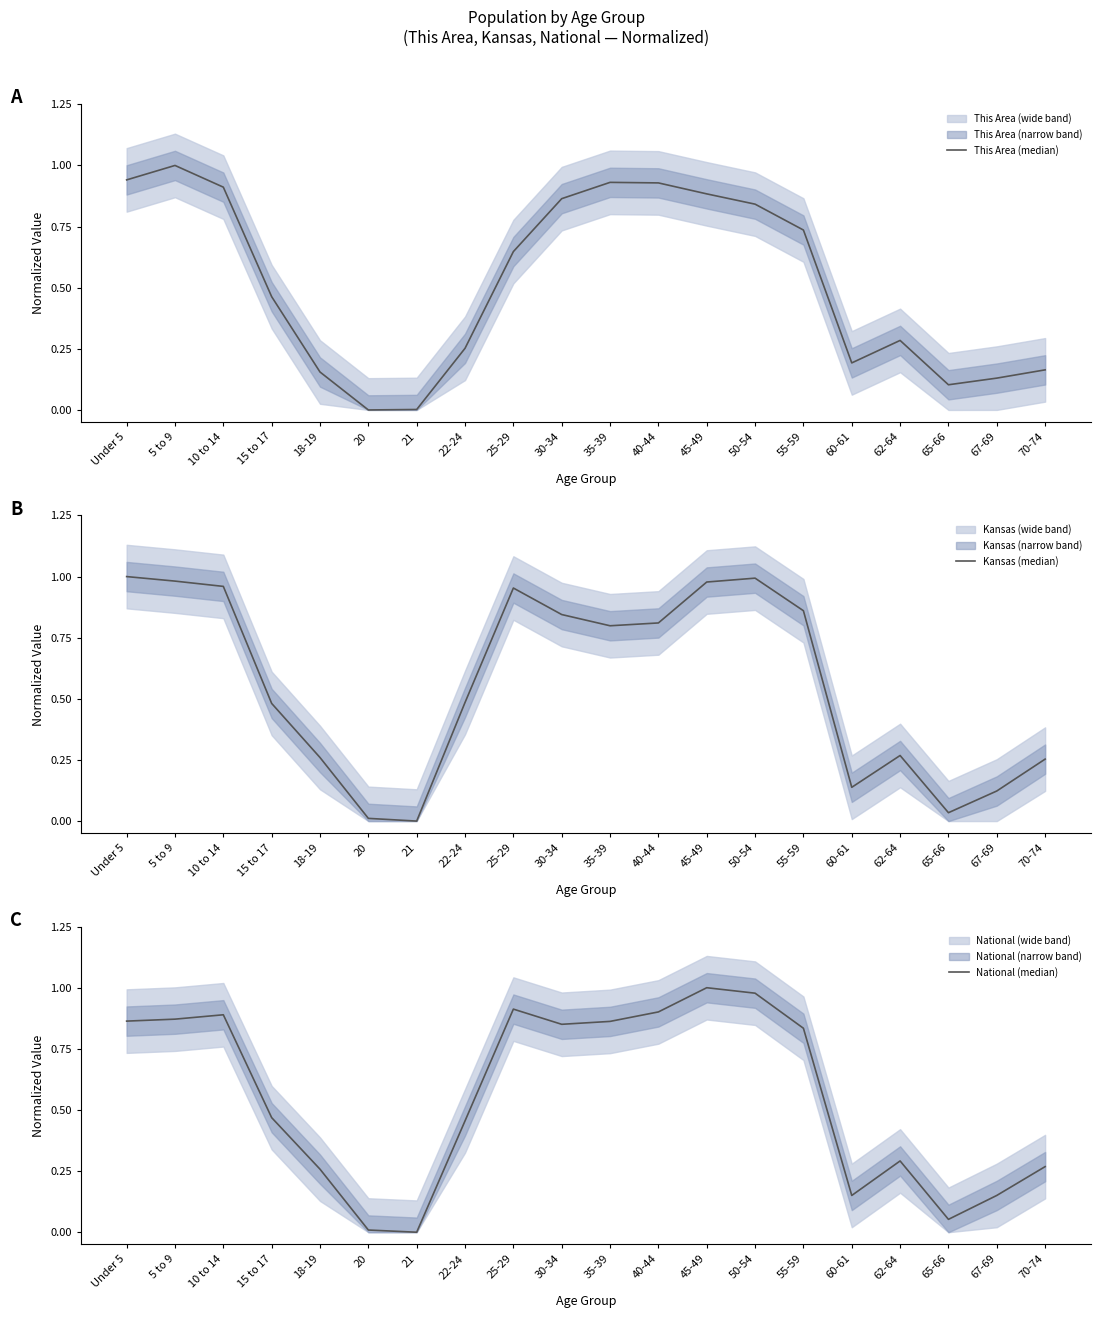

What is the difference between the National (median) values at 65-66 and 45-49?

0.9